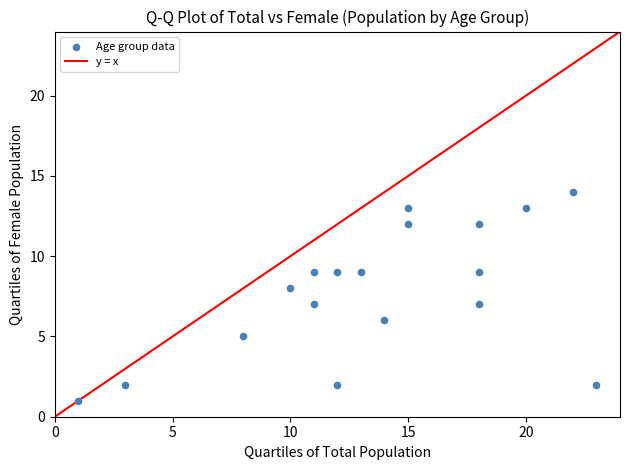

What is the range of X values (max minus min)?

22